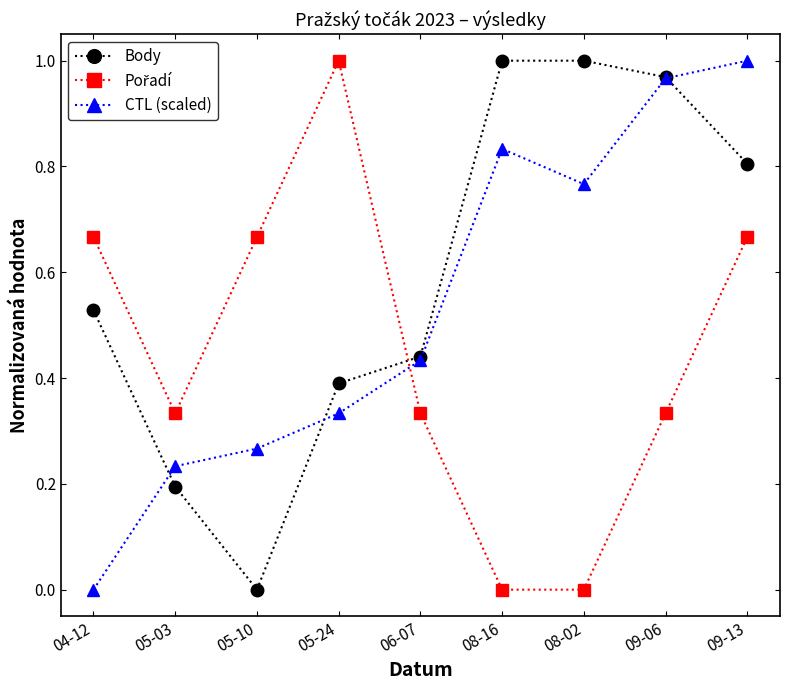

What position from the left is 09-13?

9